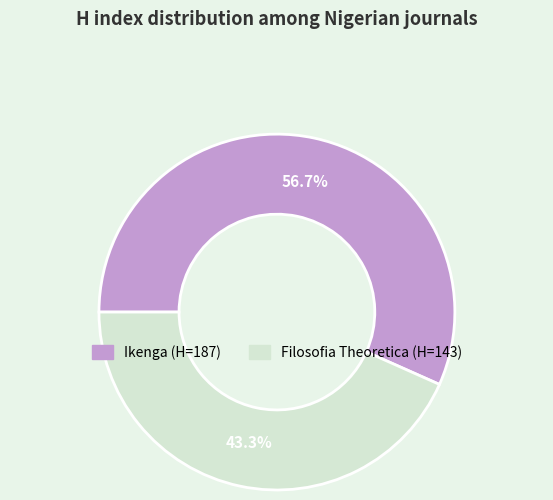

To the nearest percent, what is the difference between the Filosofia Theoretica and Ikenga slice percentages?

13%